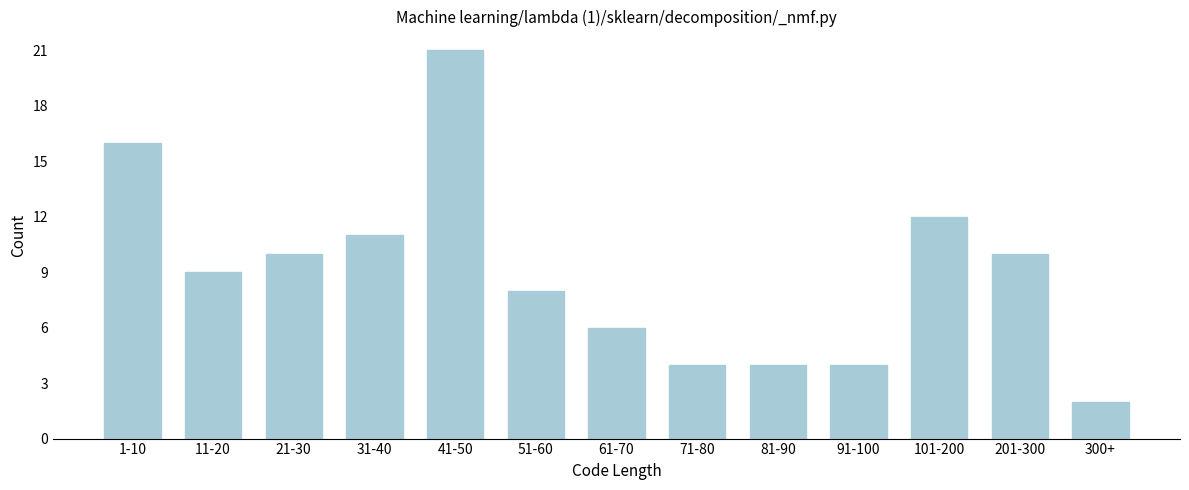

Reading left to right, transcribe all the data shown in this chart.

1-10=16	11-20=9	21-30=10	31-40=11	41-50=21	51-60=8	61-70=6	71-80=4	81-90=4	91-100=4	101-200=12	201-300=10	300+=2